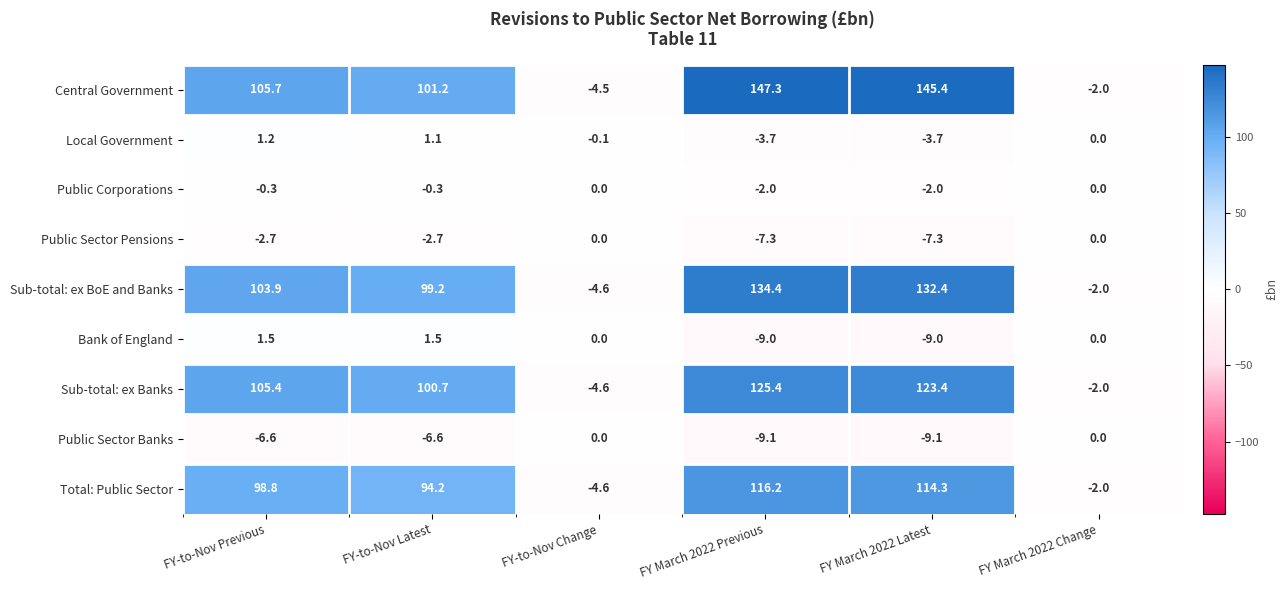

What is the average value of the Sub-total: ex BoE and Banks series?

77.2